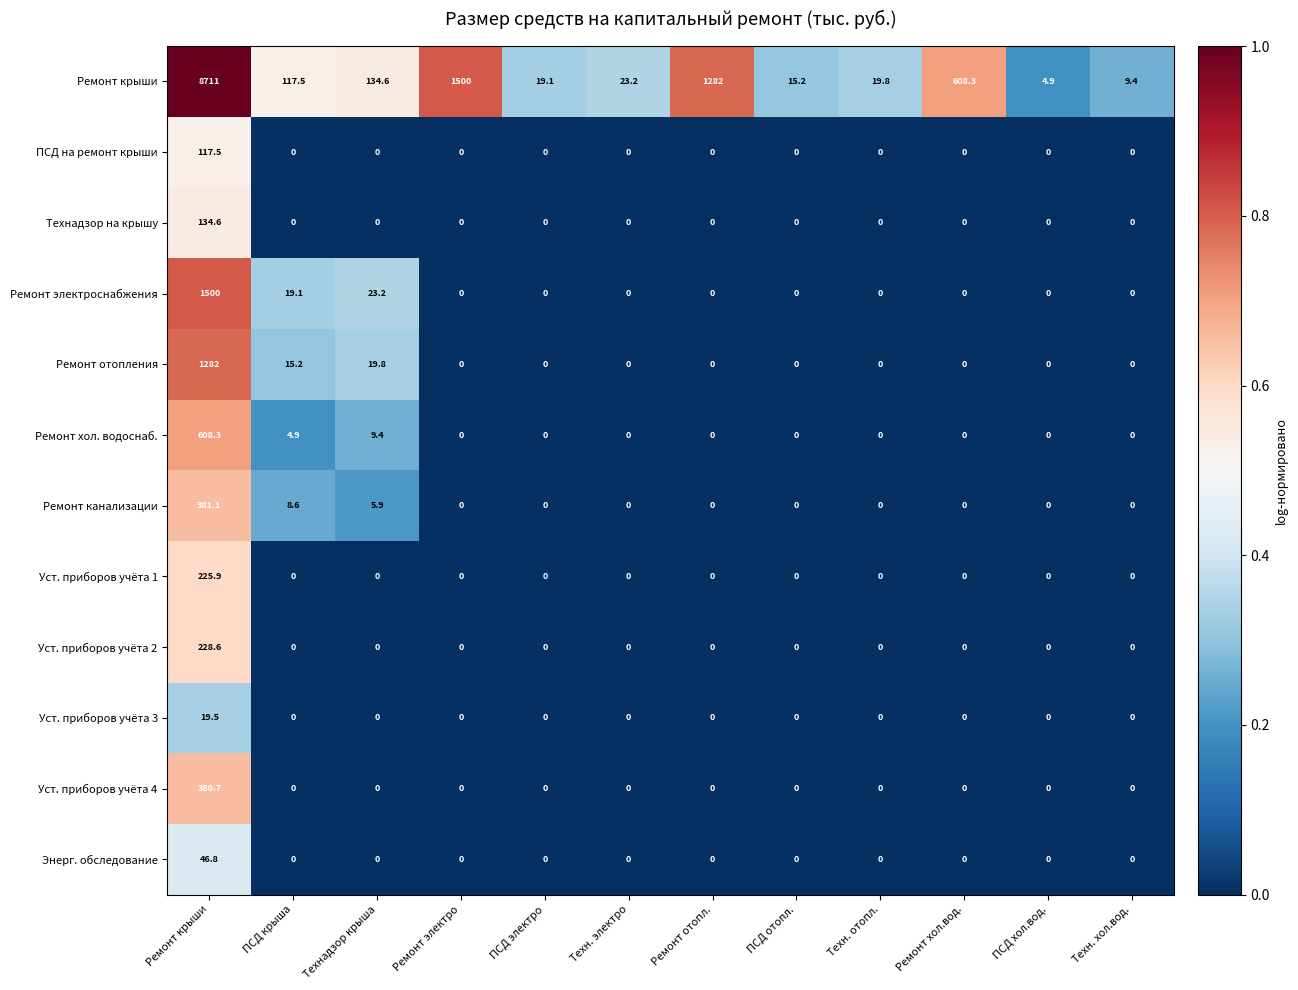

What is the maximum value for Технадзор на крышу?

134.6